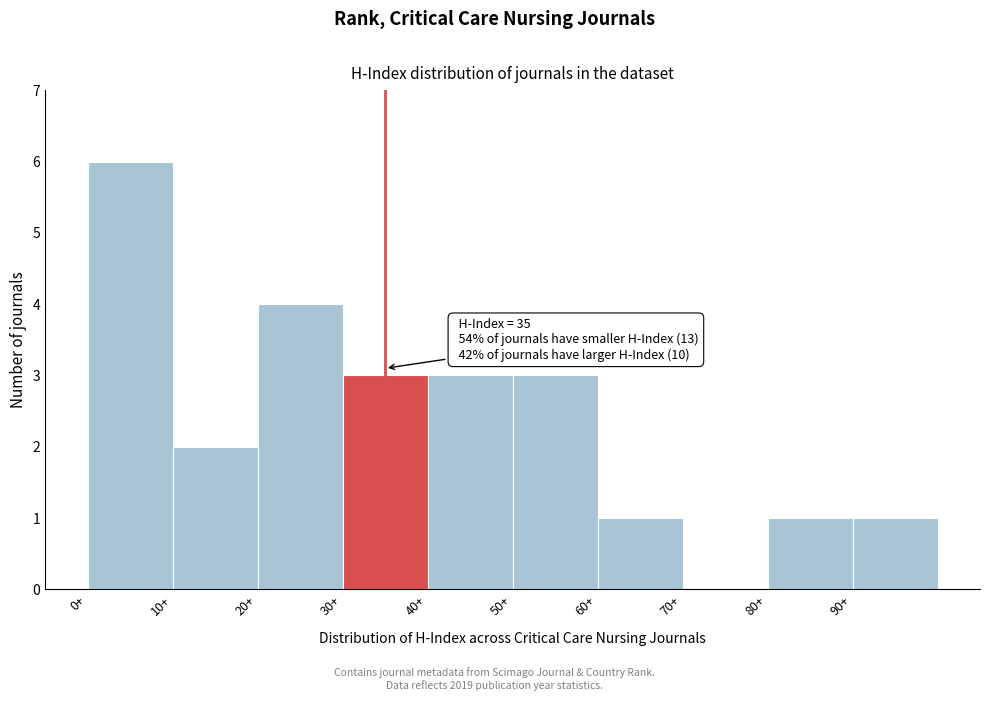

Which range on the x-axis has the tallest bar?

0 to 10